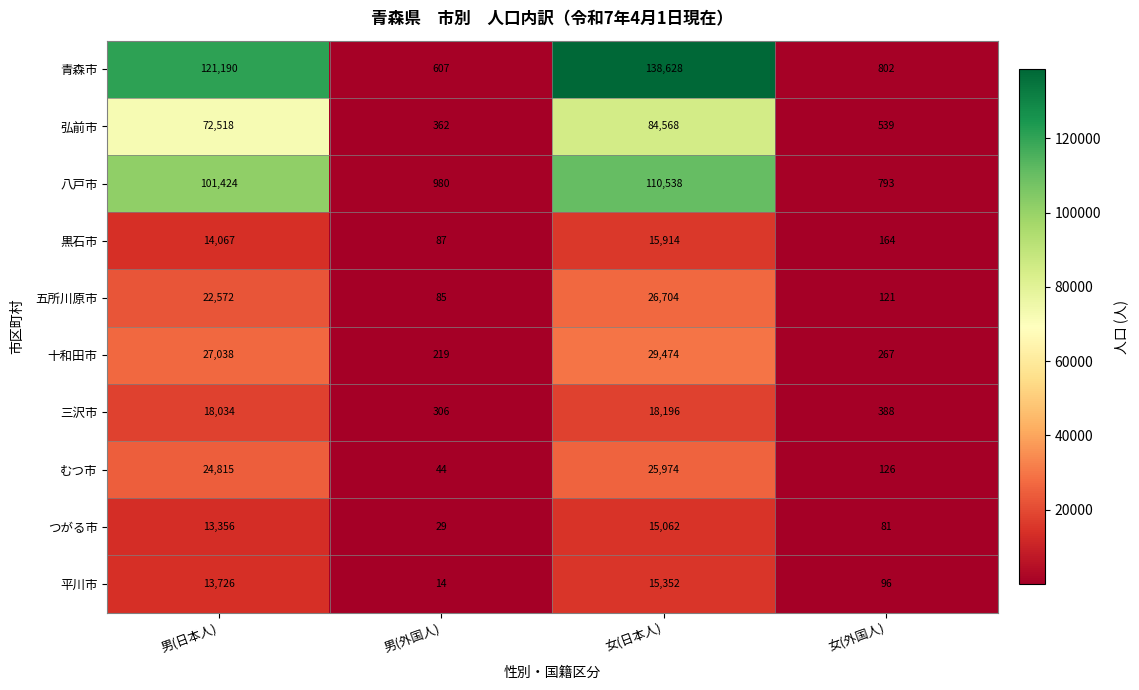

At which label is 青森市 closest to 69617?

男(日本人)